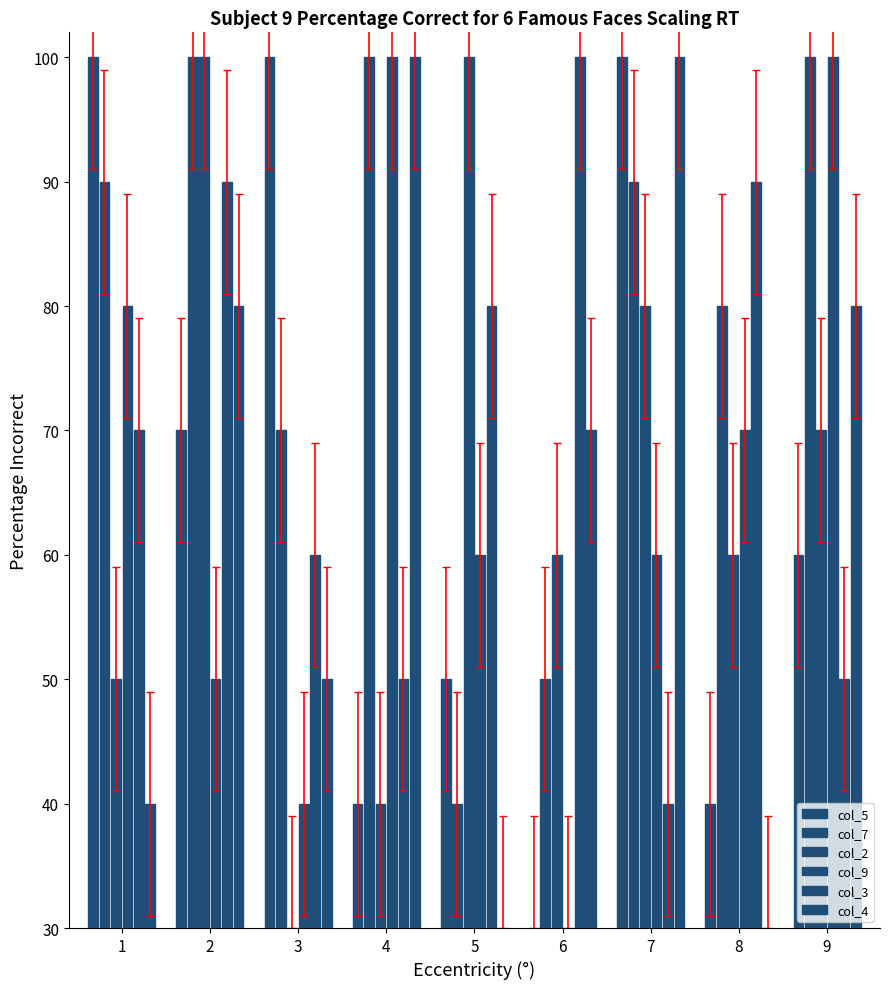

What value does the col_5 series have at 3, to the nearest 10?

70